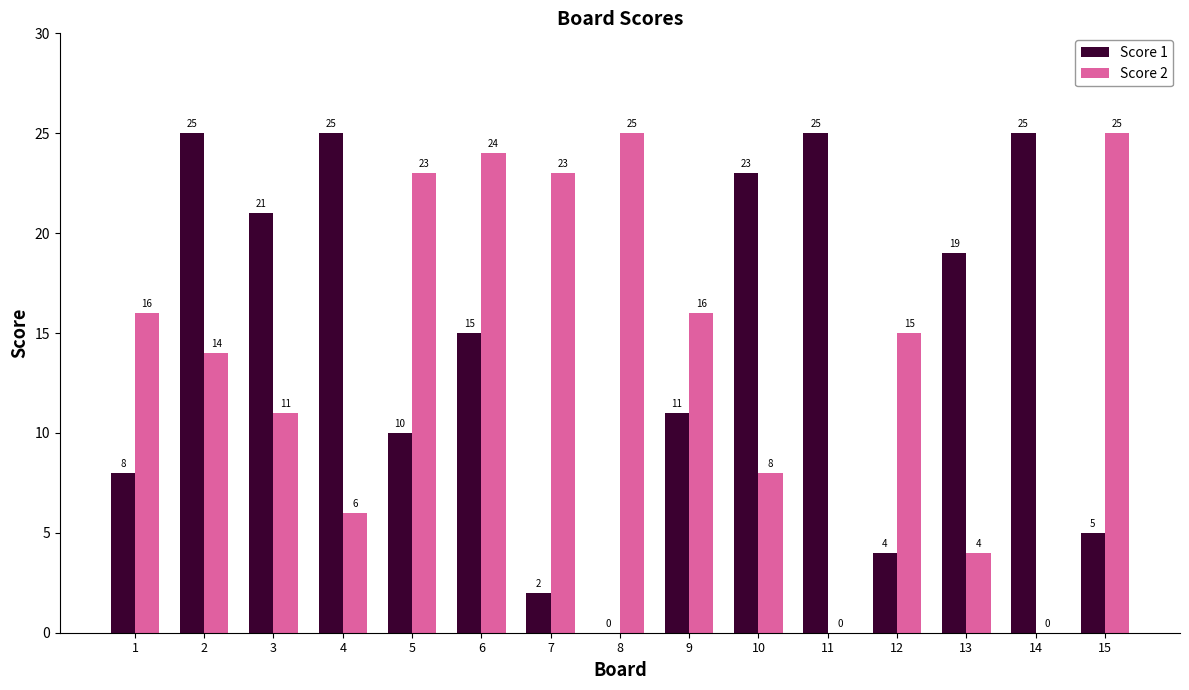

Is the value of Score 2 at 4 greater than the value of Score 1 at 8?

Yes